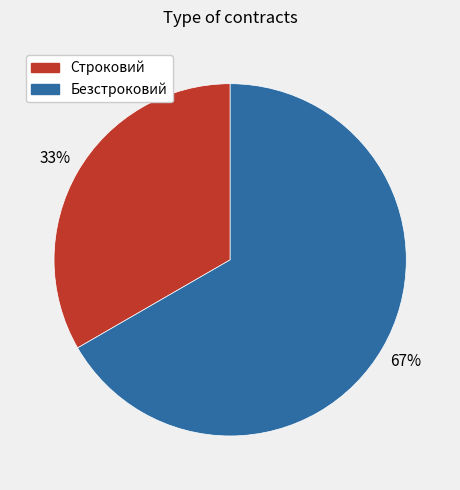

The Строковий slice represents 33% of the pie. True or false?

True